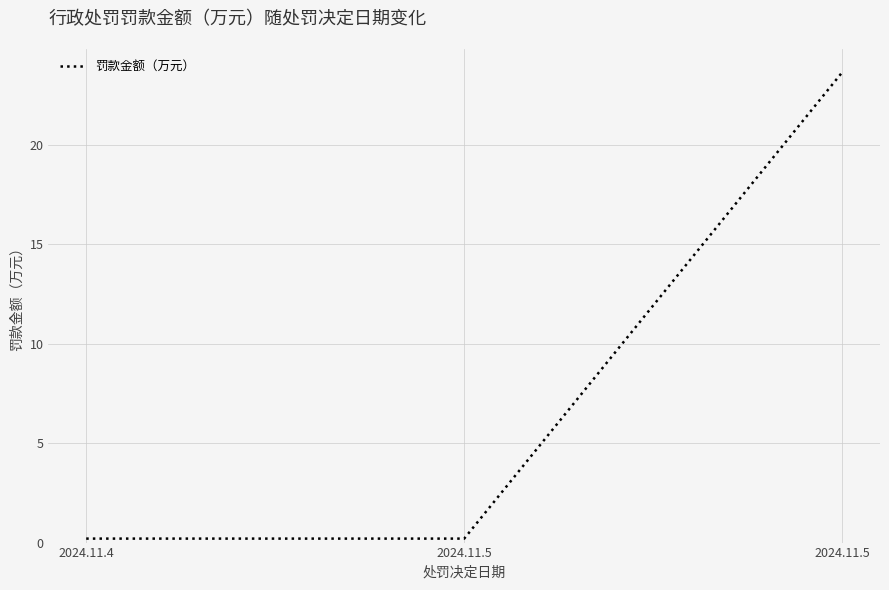

Reading left to right, list all the values displayed in this chart.

2024.11.4=0.2	2024.11.5=0.2	2024.11.5=23.6